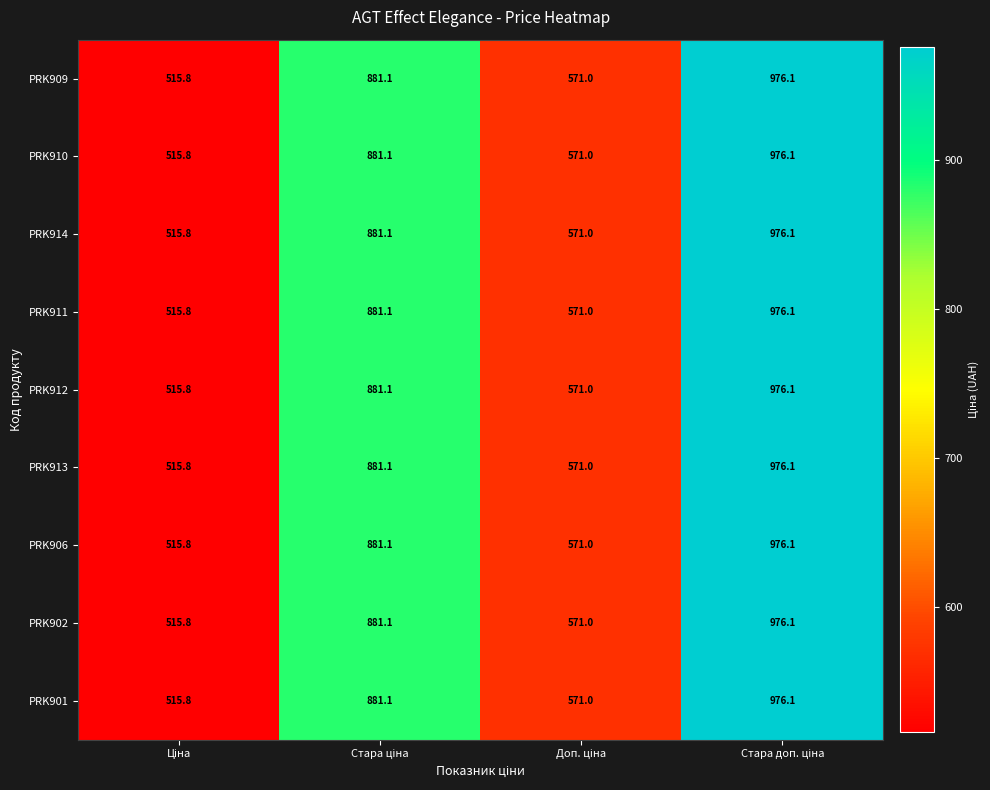

What is the maximum value for PRK906?

976.1